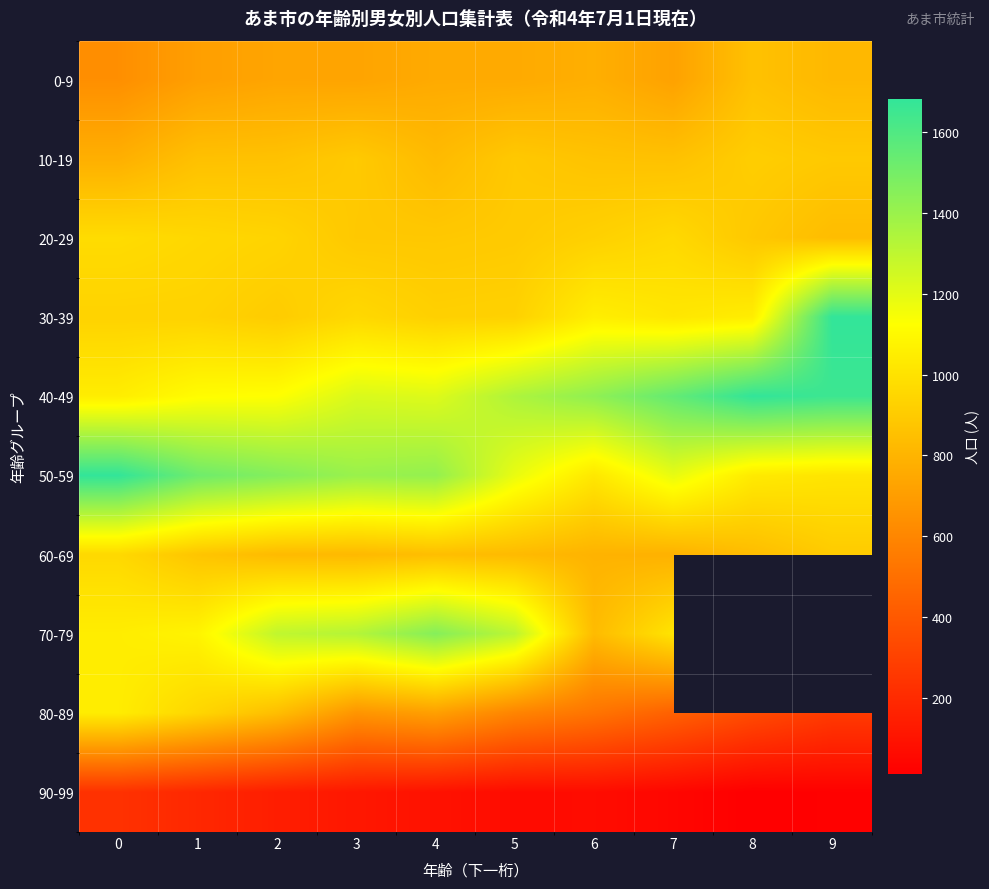

At which label is 90-99 closest to 121?

3